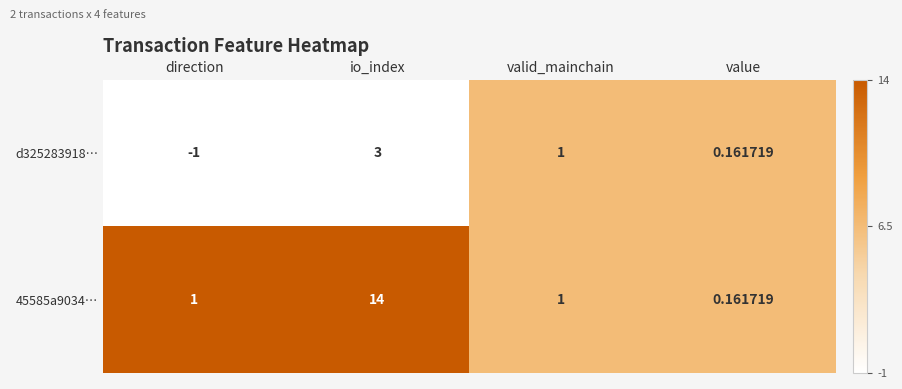

Between io_index and value, which series saw the biggest shift?

45585a9034…